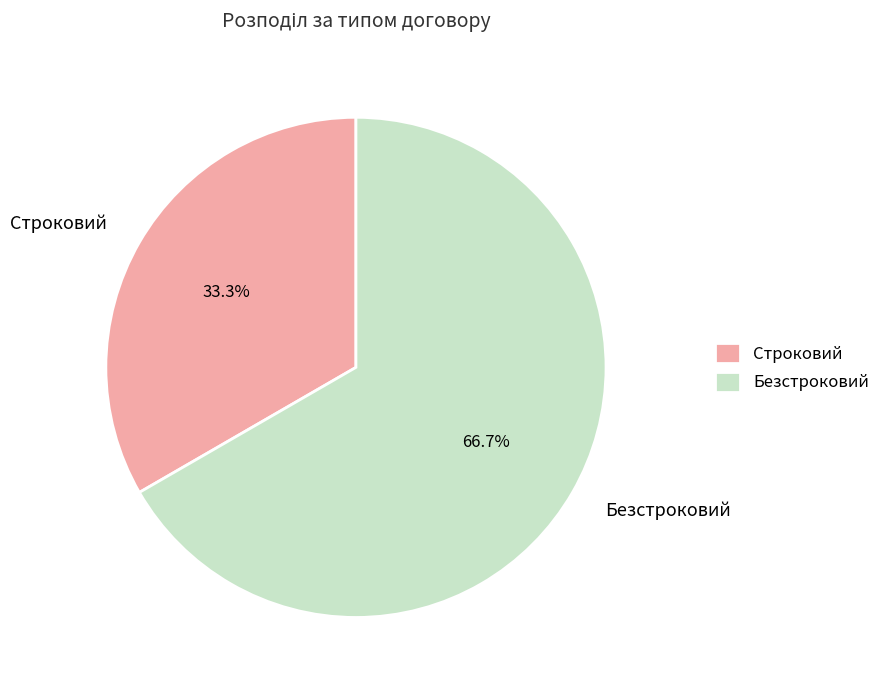

Does any single category account for the majority?

Yes